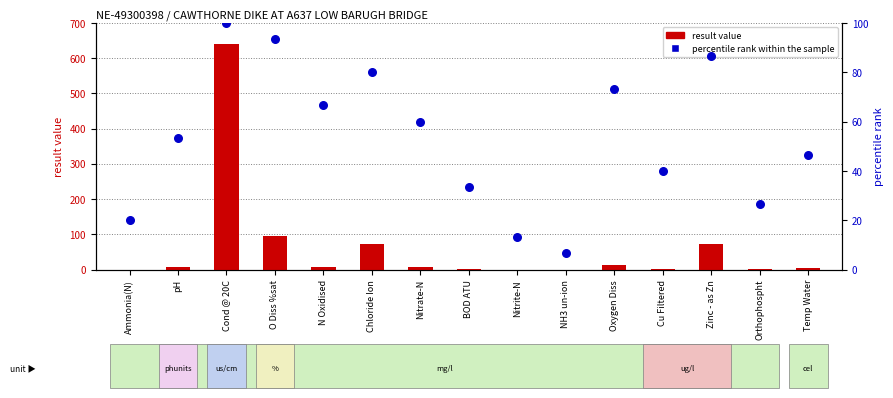

Which series has the largest Y range (max minus min)?

result value